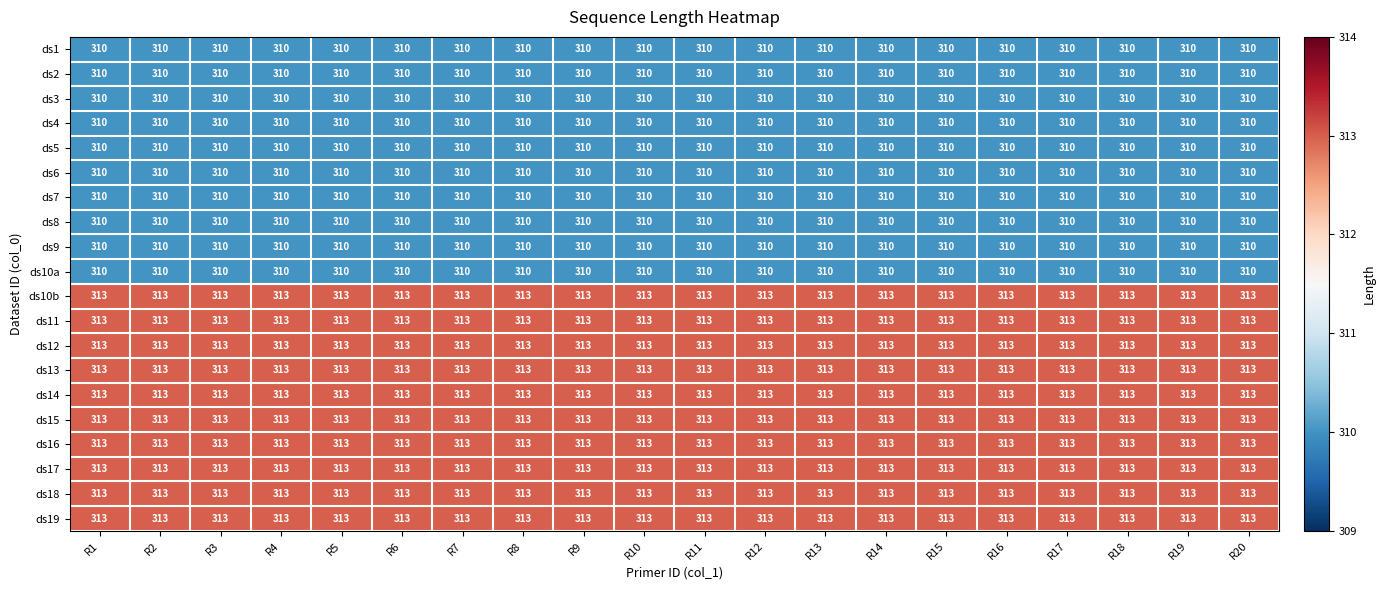

What is the total value across all series at R9?

6230